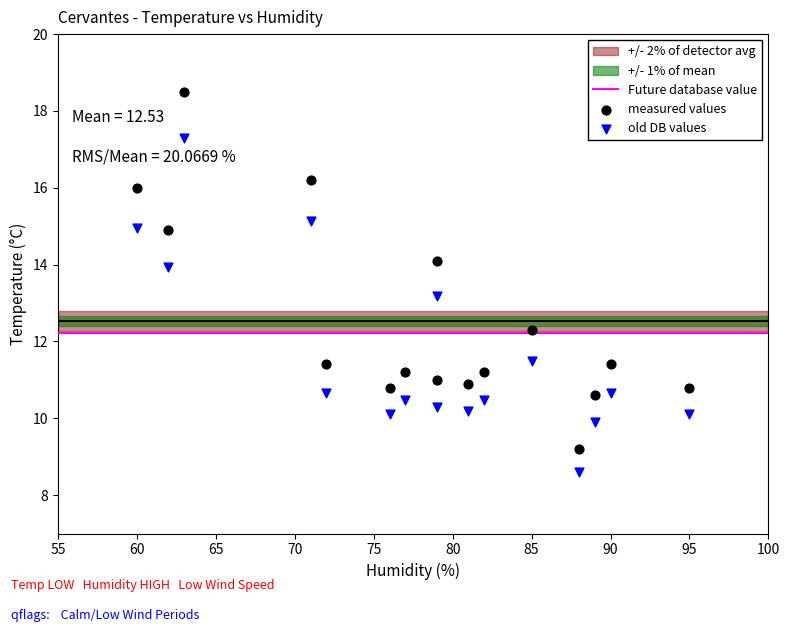

Which series reaches the maximum Y coordinate?

measured values